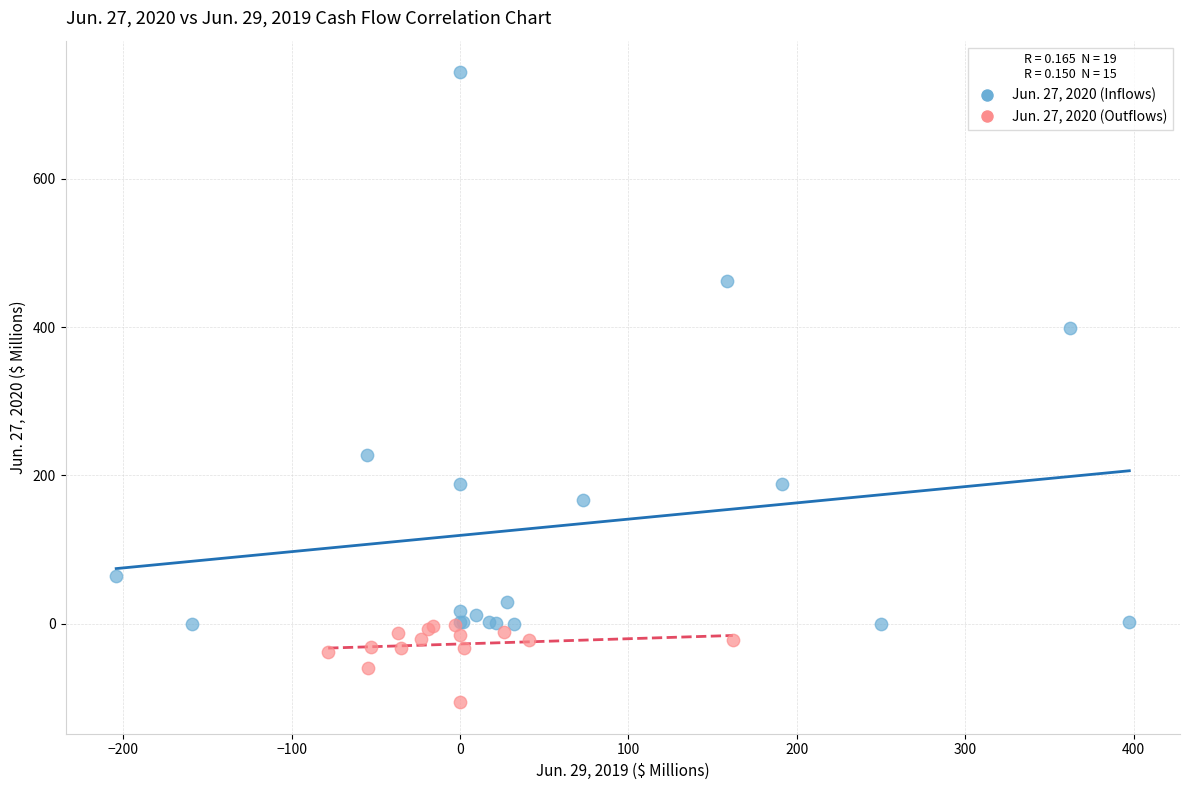

Which series reaches the minimum Y coordinate?

Jun. 27, 2020 (Outflows)